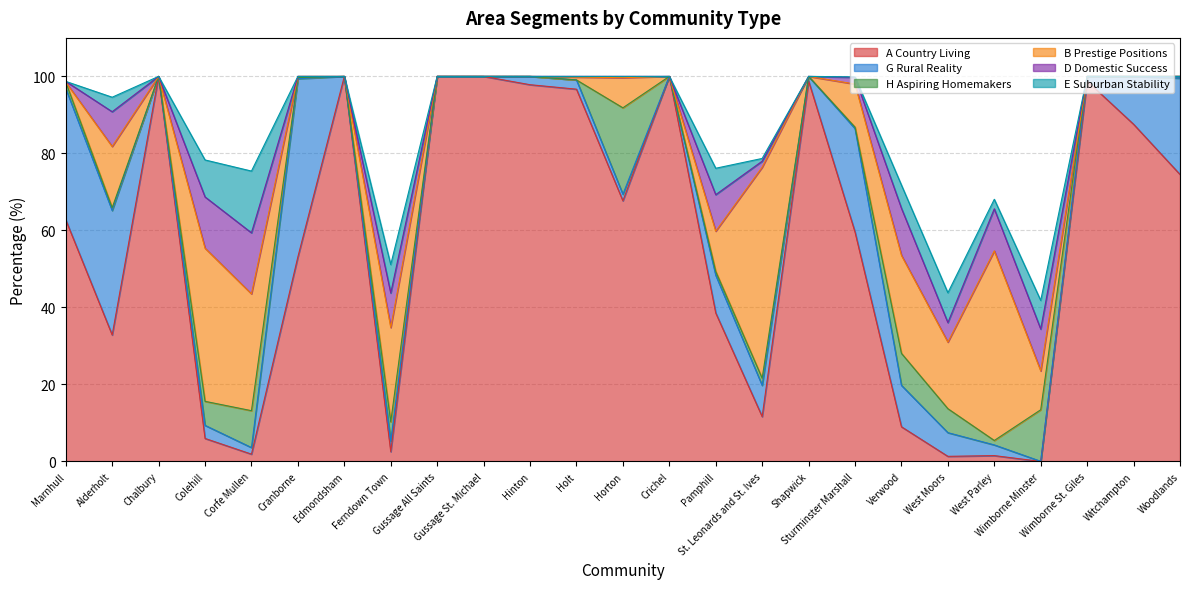

How many lines are shown in the chart?

6